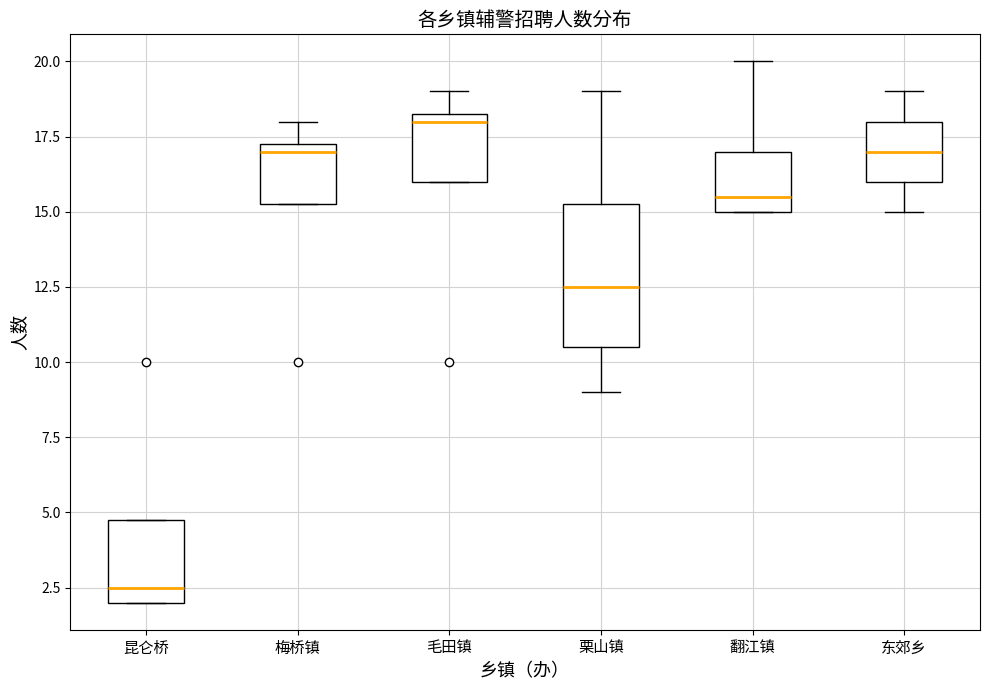

Reading left to right, read every box against the y-axis: the position of its median line, the range the box covers, and the ends of its whiskers. The values are not printed on the chart, so give them approximately, as read against the axis.

昆仑桥: median 2.5, box 2.0 to 5.0, whiskers 2.0 to 5.0
梅桥镇: median 17.0, box 15.5 to 17.5, whiskers 15.5 to 18.0
毛田镇: median 18.0, box 16.0 to 18.5, whiskers 16.0 to 19.0
栗山镇: median 12.5, box 10.5 to 15.5, whiskers 9.0 to 19.0
翻江镇: median 15.5, box 15.0 to 17.0, whiskers 15.0 to 20.0
东郊乡: median 17.0, box 16.0 to 18.0, whiskers 15.0 to 19.0